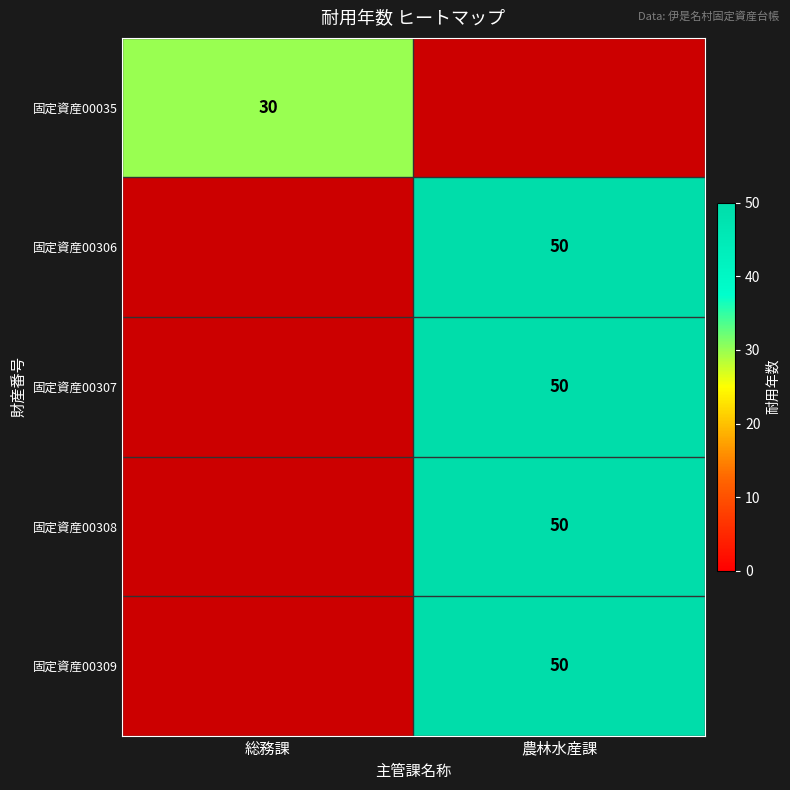

Is it true that 固定資産00307 equals 84 at 農林水産課?

False